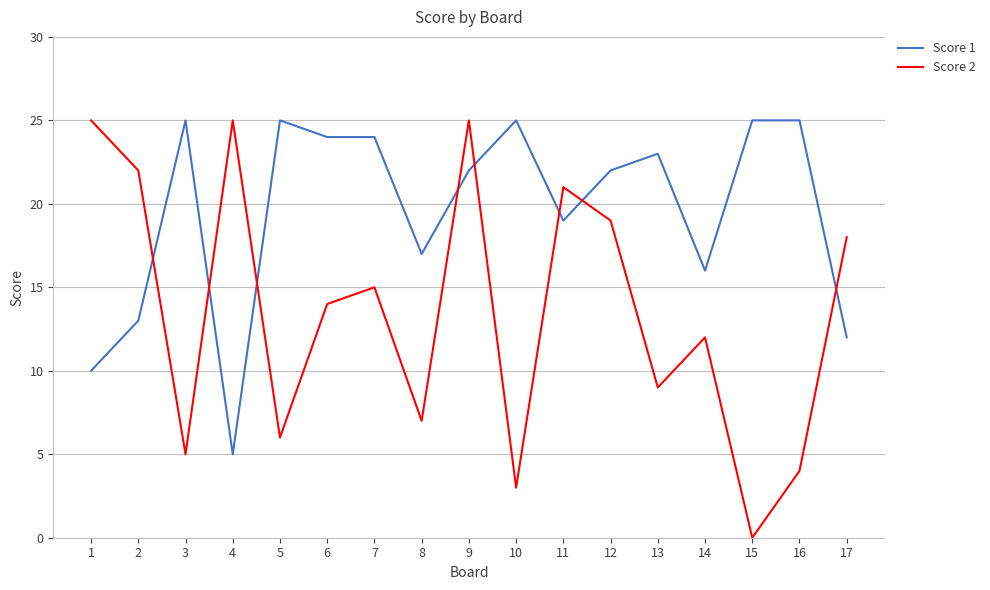

Reading right to left, extract all data points from this chart.

Score 1: 12	25	25	16	23	22	19	25	22	17	24	24	25	5	25	13	10
Score 2: 18	4	0	12	9	19	21	3	25	7	15	14	6	25	5	22	25